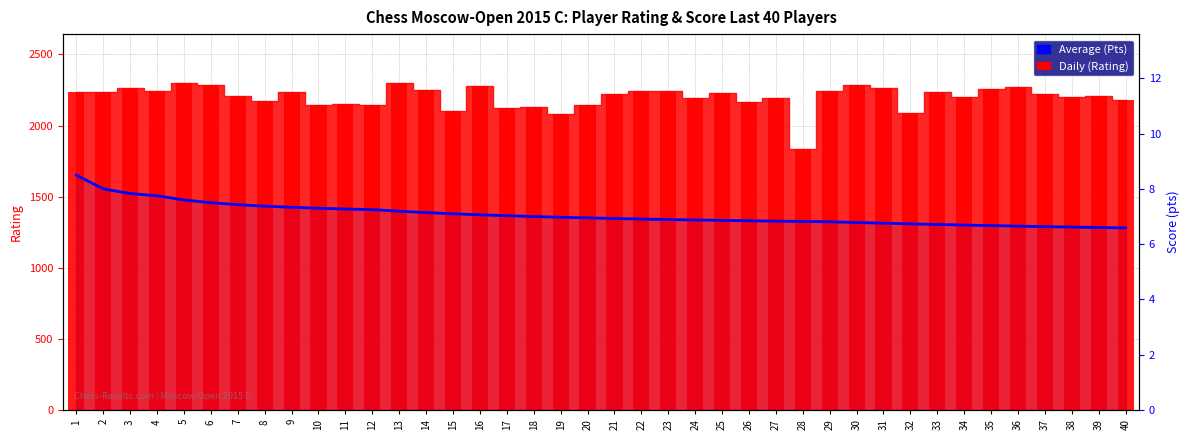

What is the sum of all values?

282.8